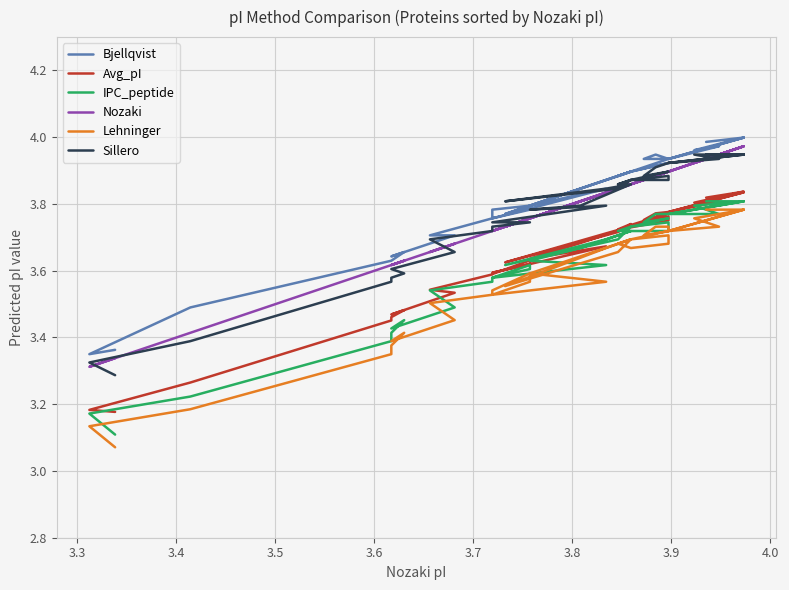

Which series has the largest total across all categories?

Bjellqvist